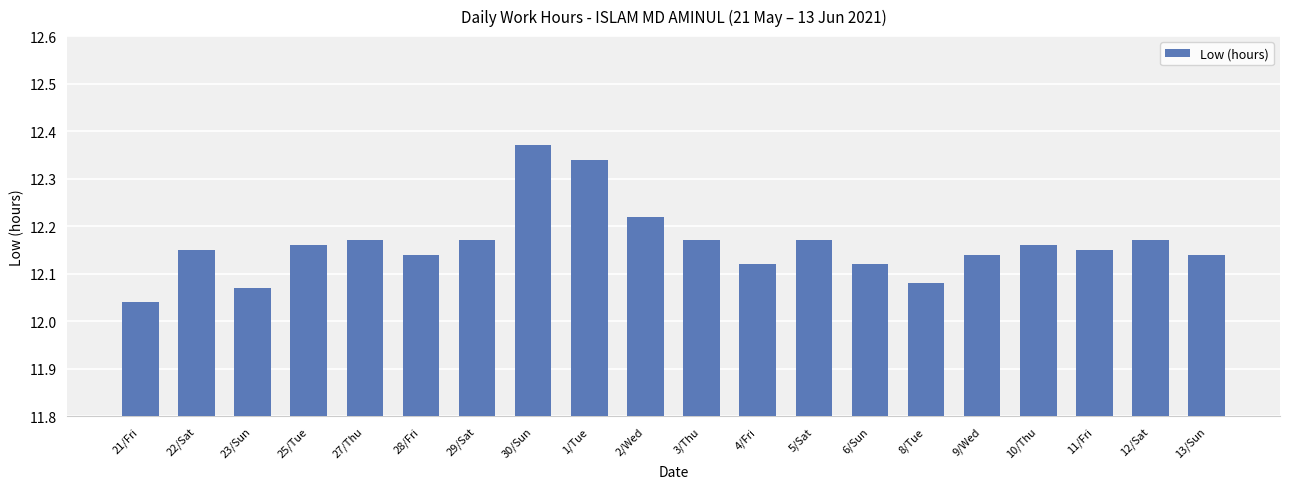

Count the values in the range 12 to 13.

20